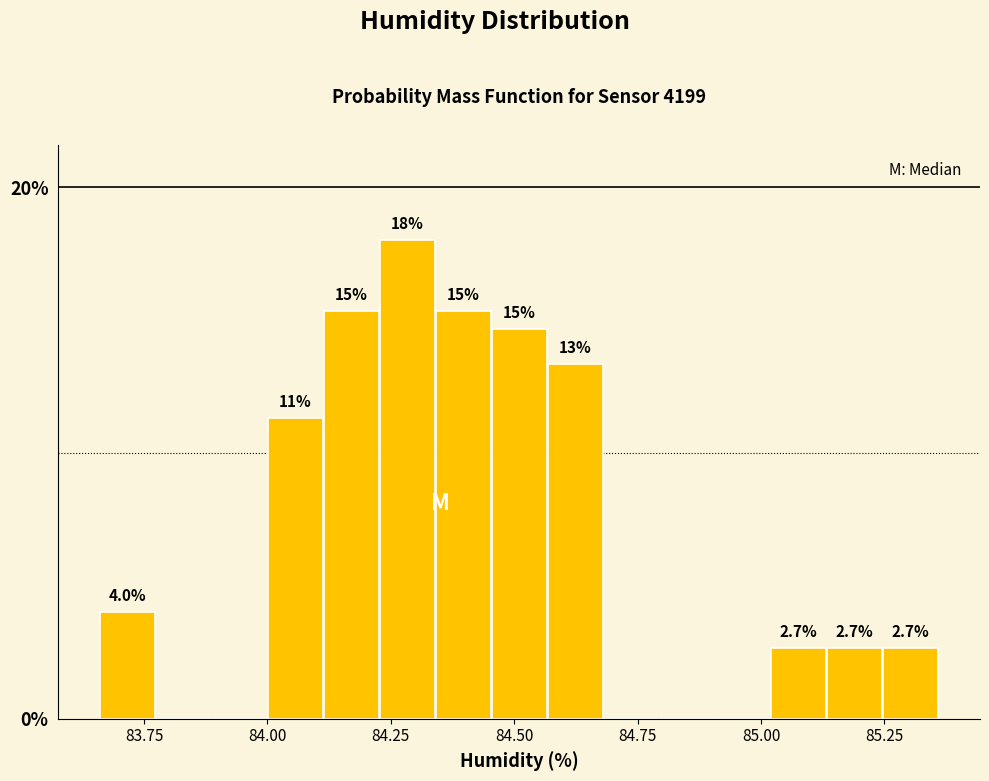

Around what value on the x-axis is the tallest bar? Give the approximate position of its centre, as read against the axis.

84.30